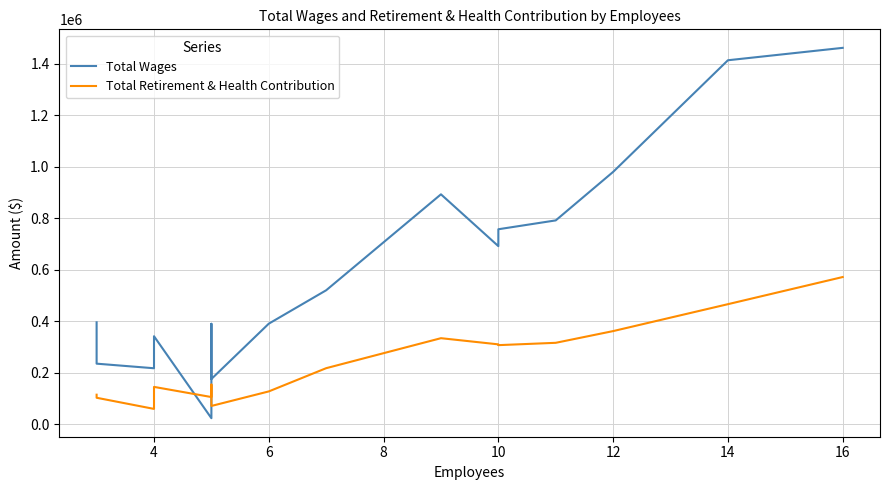

How many values in the Total Retirement & Health Contribution series are below 218370?

8